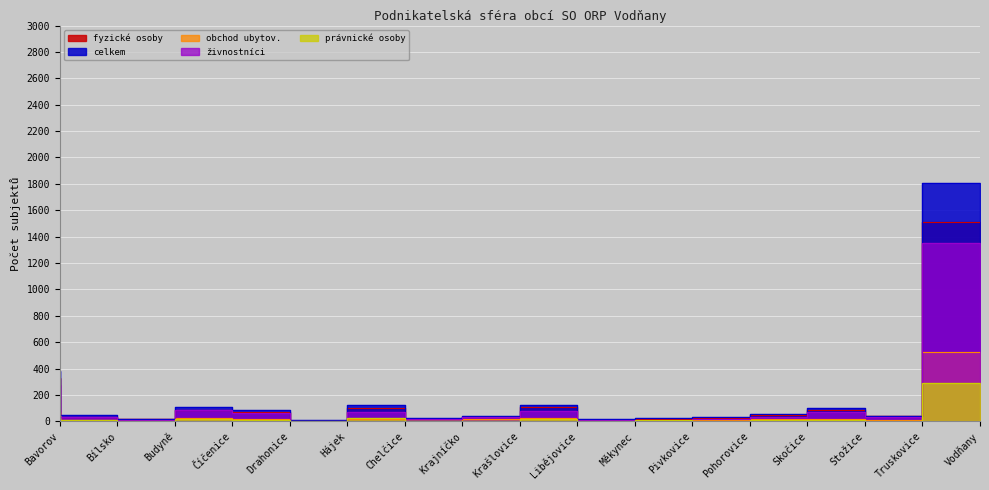

At which label does obchod ubytov. first exceed 14?

Bavorov